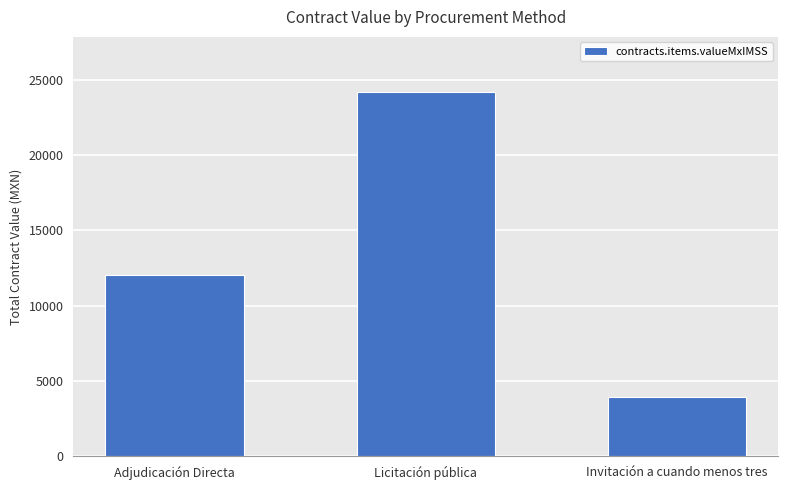

What value does the data have at Invitación a cuando menos tres?

3922.0